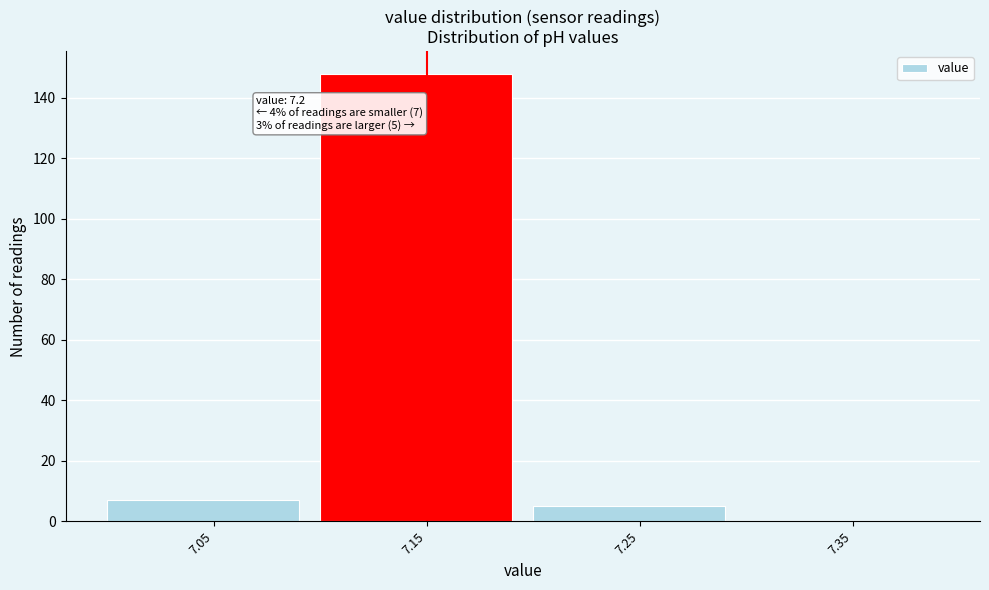

Reading left to right, list all the values displayed in this chart.

7.05=7	7.15=148	7.25=5	7.35=0